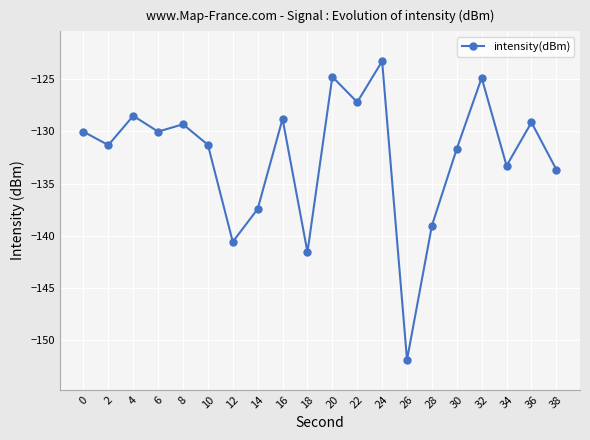

Count the number of categories in the chart.

20